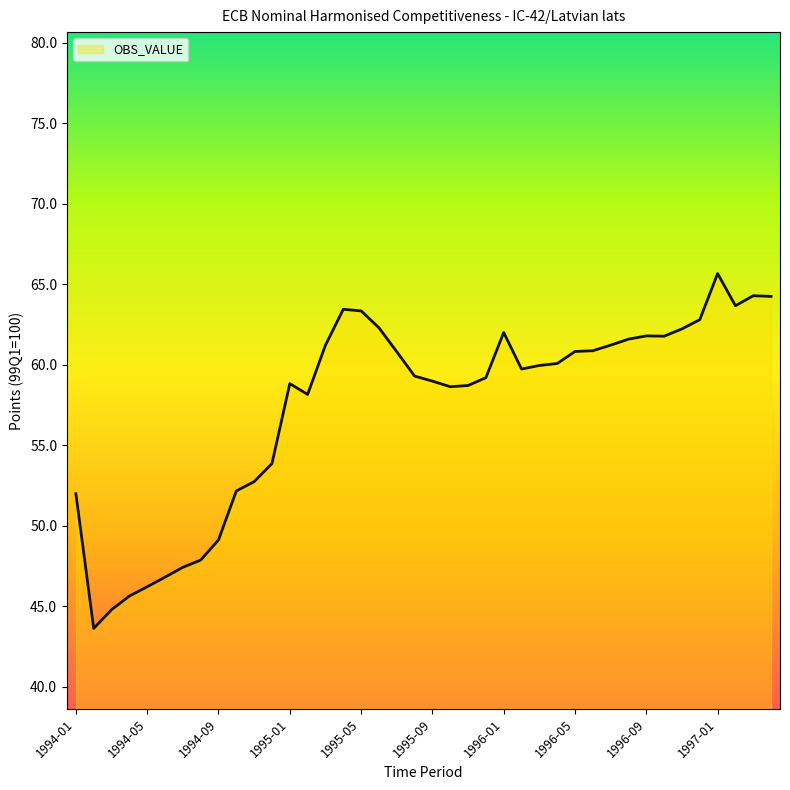

What is the greatest value displayed?

65.7